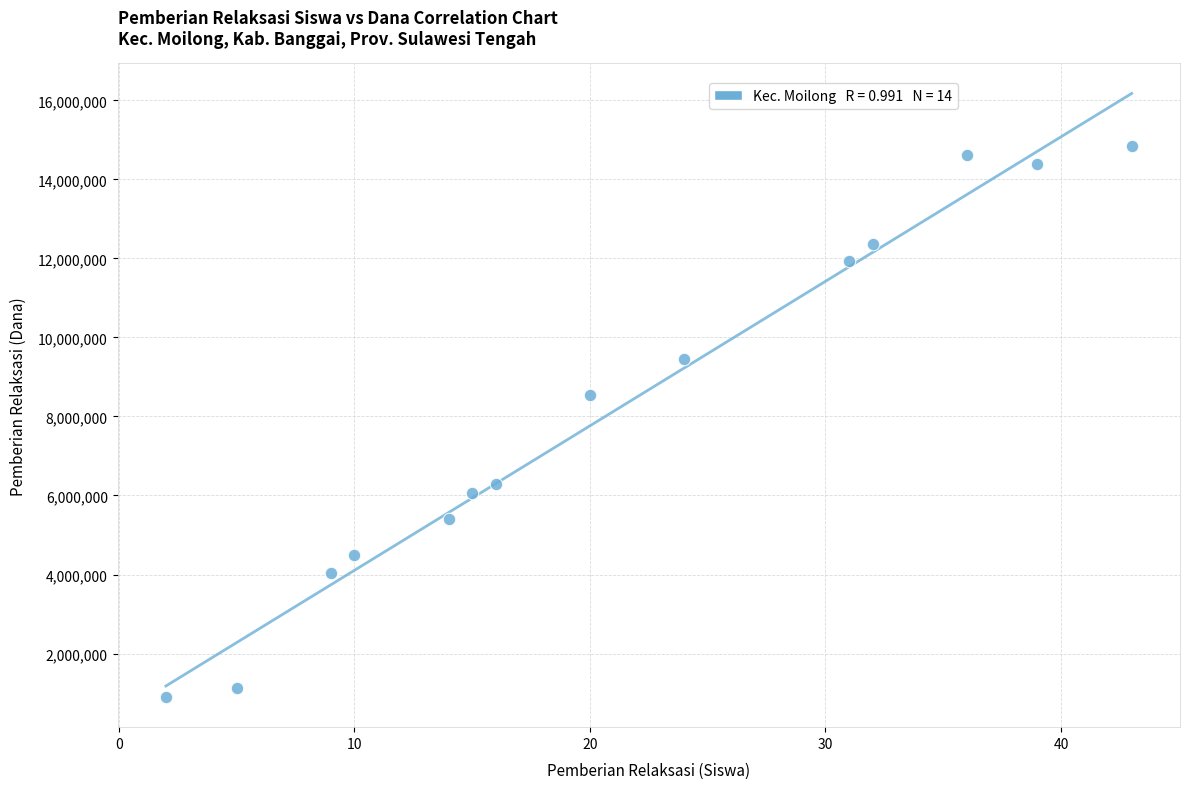

What Y value in the scatter plot is closest to 7875000?

8550000